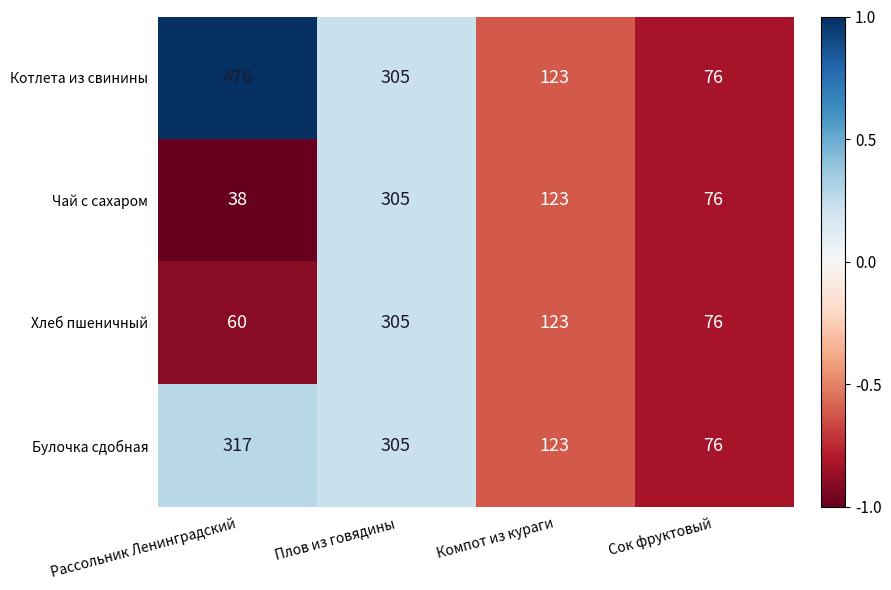

What is the total value across all series at Плов из говядины?

1220